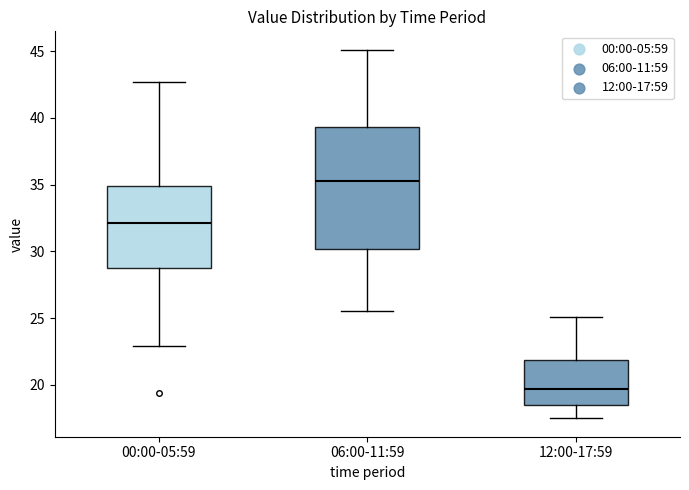

Which box's median line is the lowest?

12:00-17:59